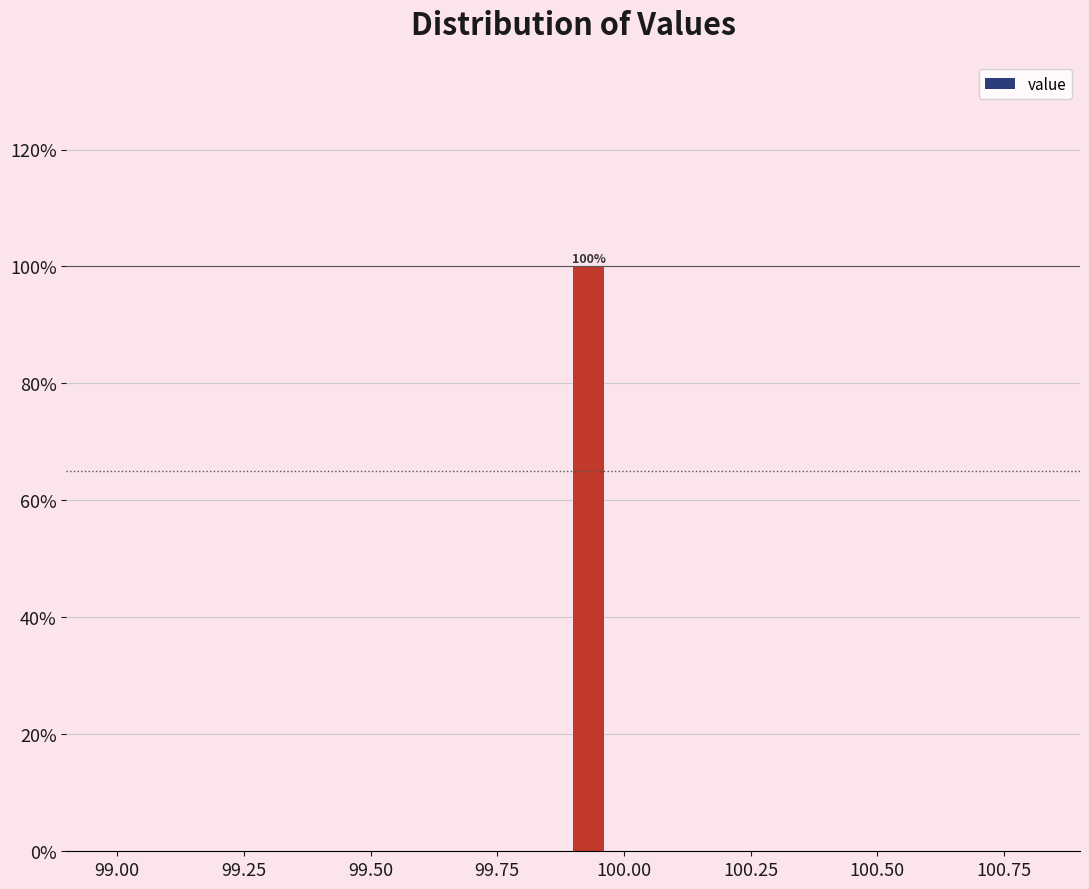

Around what value on the x-axis is the tallest bar? Give the approximate position of its centre, as read against the axis.

99.95